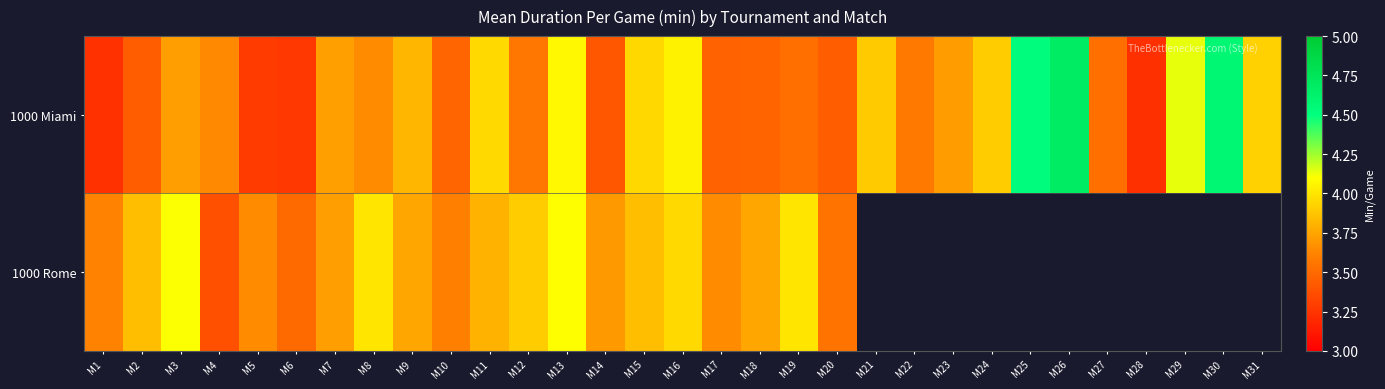

At which category is the sum across all series the highest?

M13